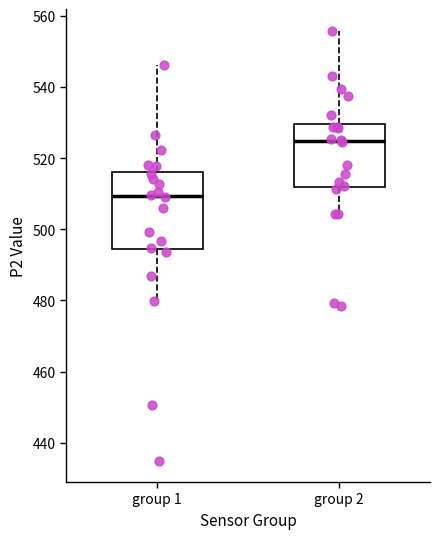

Reading left to right, read every box against the y-axis: the position of its median line, the range the box covers, and the ends of its whiskers. The values are not printed on the chart, so give them approximately, as read against the axis.

group 1: median 510, box 494 to 516, whiskers 480 to 546
group 2: median 524, box 512 to 530, whiskers 504 to 556